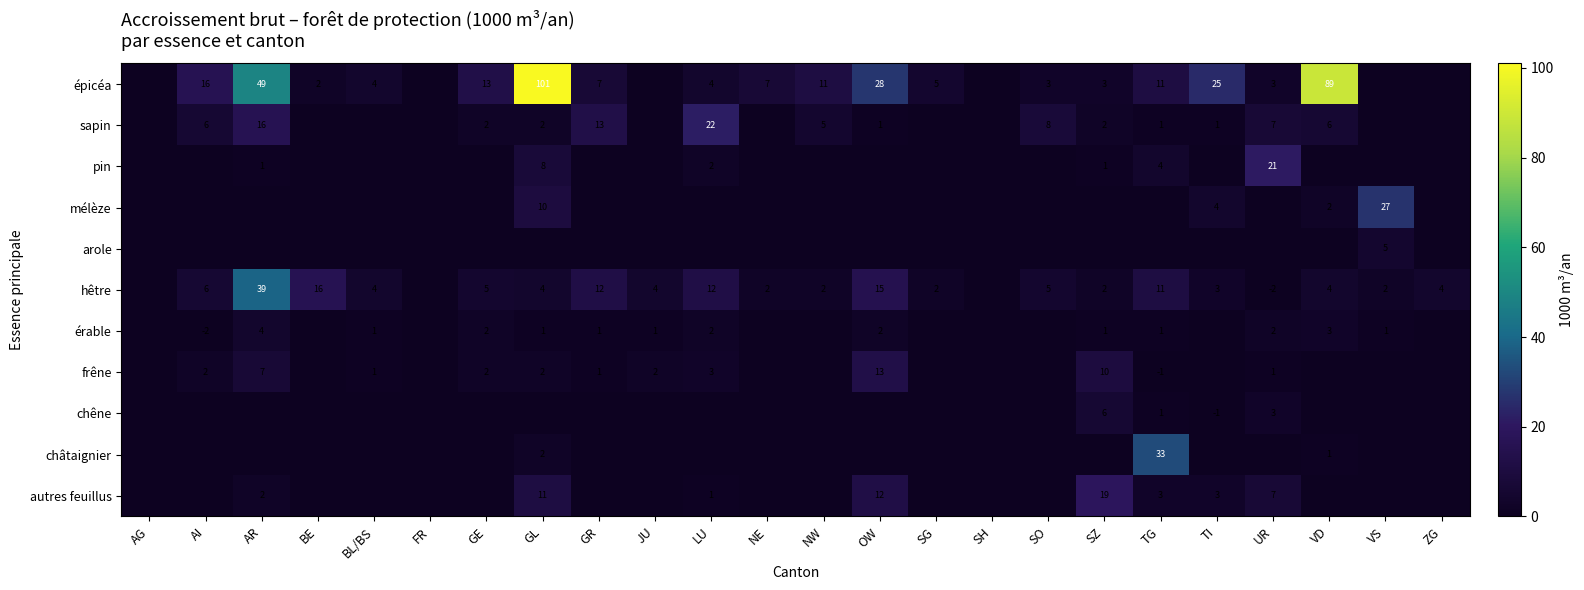

The érable series shows 1 at VD. True or false?

False